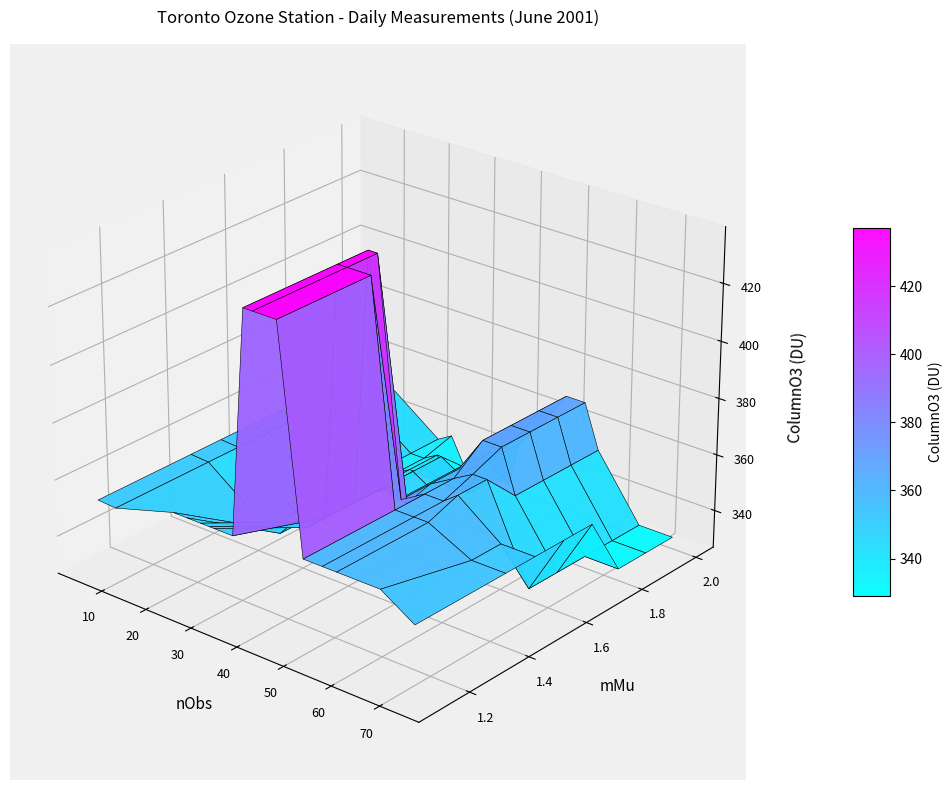

Count the number of categories in the chart.

20